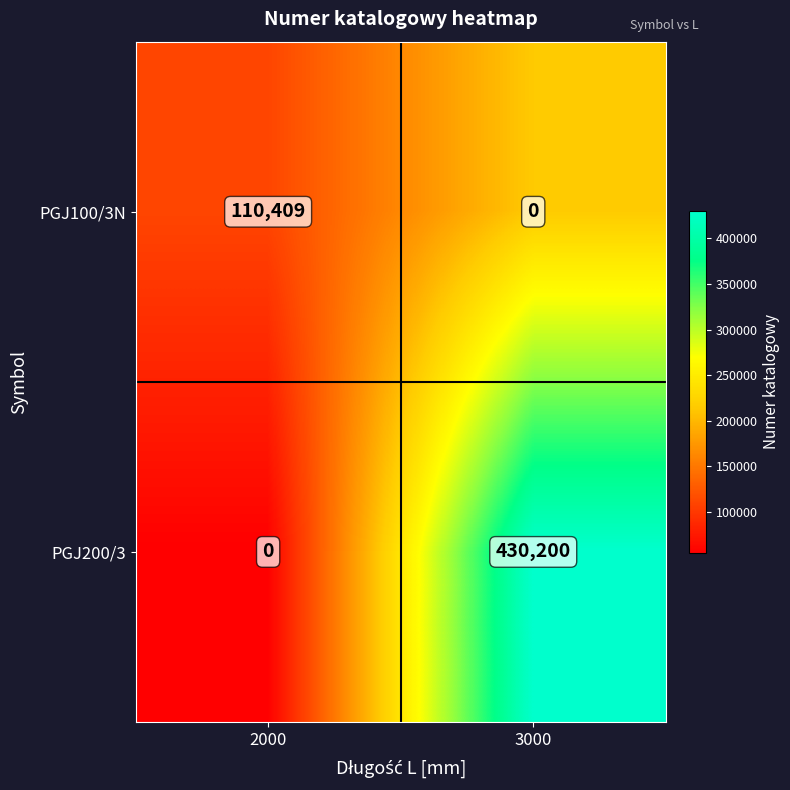

The value of PGJ100/3N at 2000 is 59256. True or false?

False